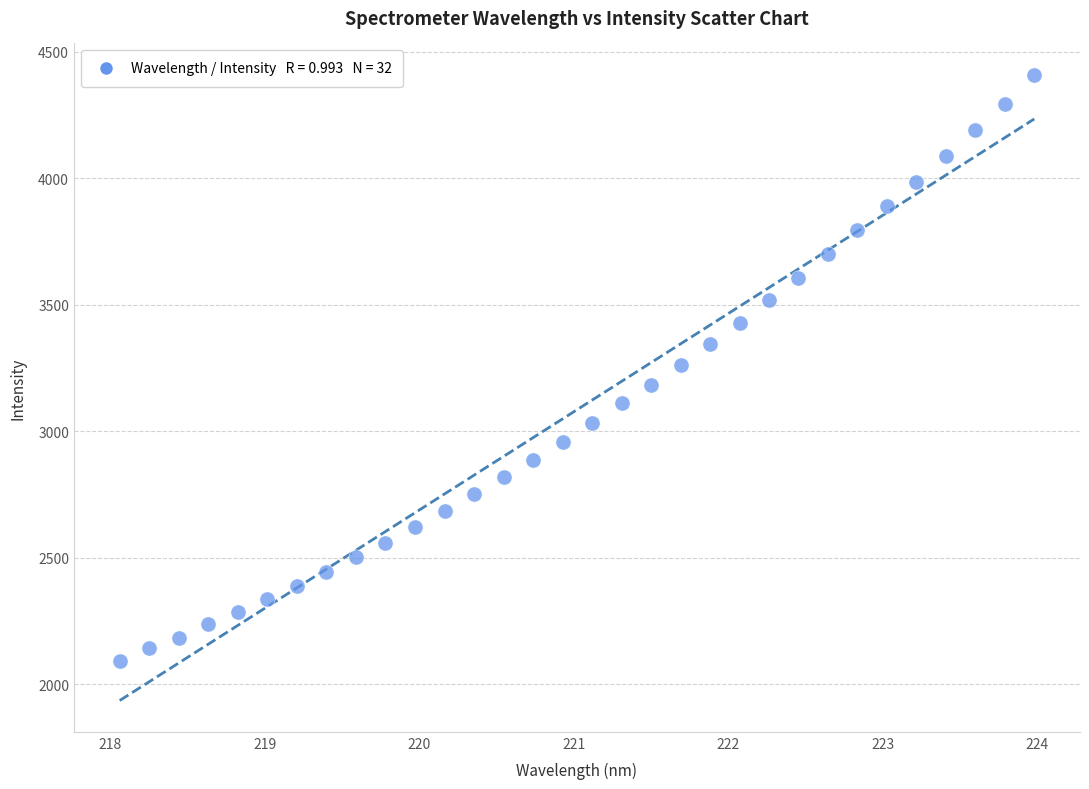

What is the range of X values (max minus min)?

5.9